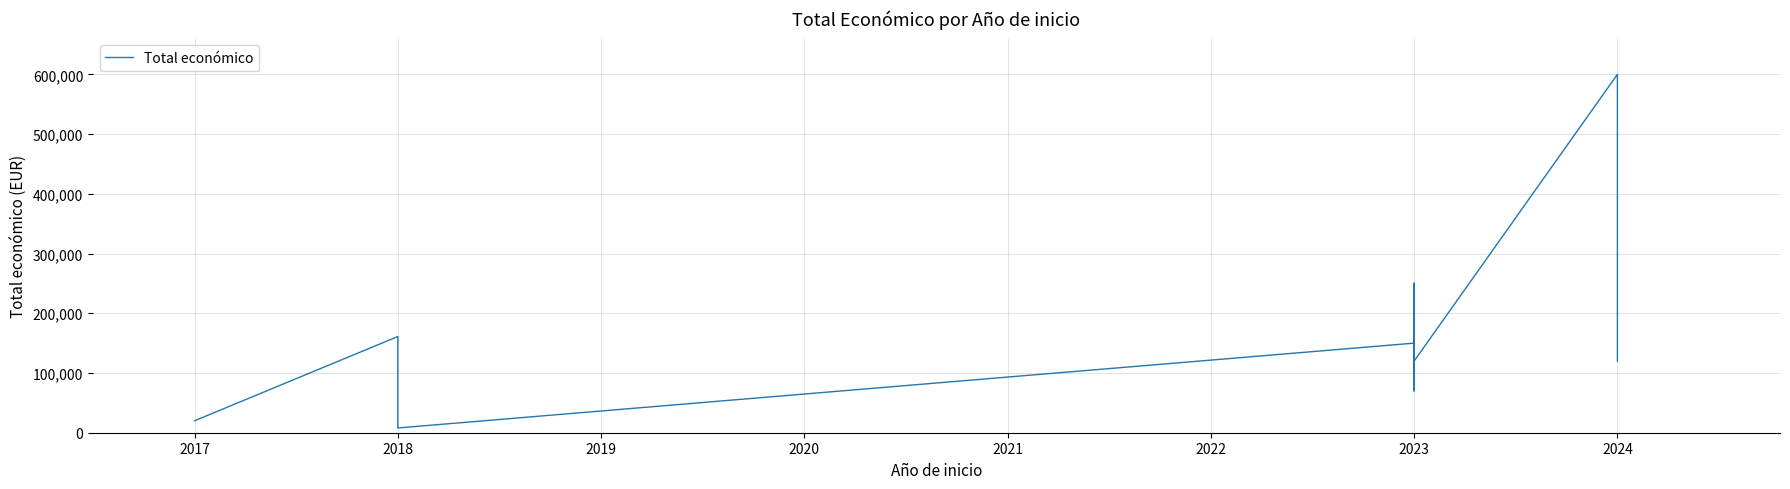

Where is the first local minimum?

2018